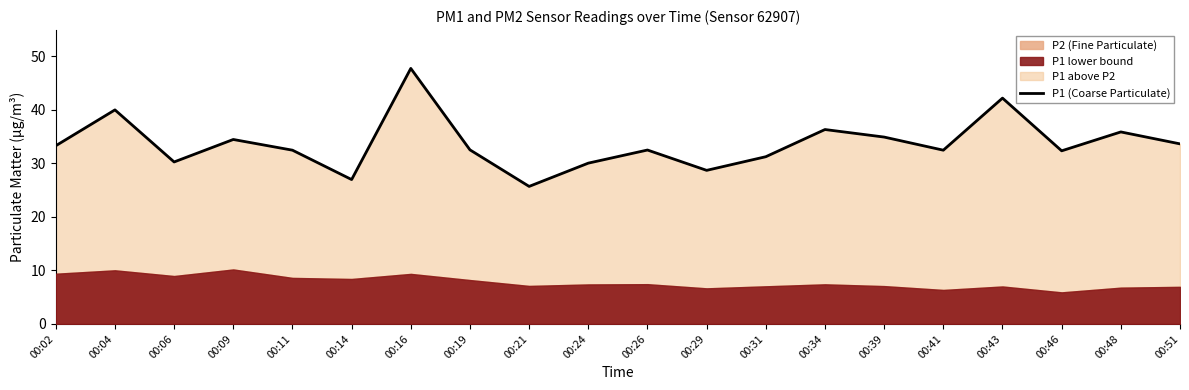

What is the maximum value shown in the chart?

47.8